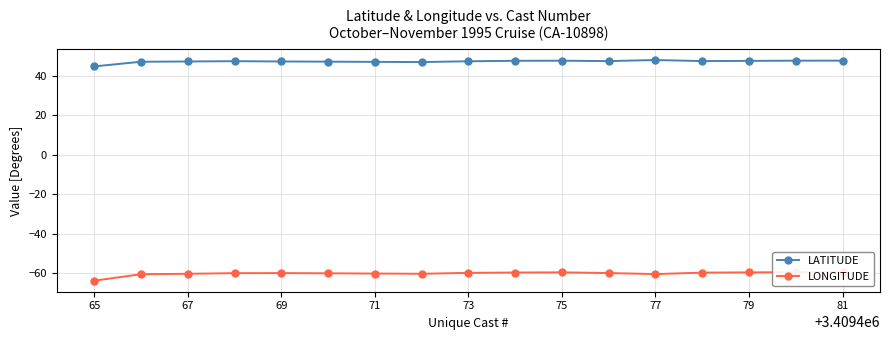

Reading right to left, extract all data points from this chart.

LATITUDE: 47.6	47.6	47.5	47.4	47.9	47.4	47.6	47.5	47.3	46.9	47.0	47.1	47.2	47.3	47.2	47.0	44.7
LONGITUDE: -59.3	-59.3	-59.5	-59.6	-60.3	-59.8	-59.4	-59.5	-59.7	-60.1	-60.0	-59.9	-59.8	-59.8	-60.2	-60.4	-63.6